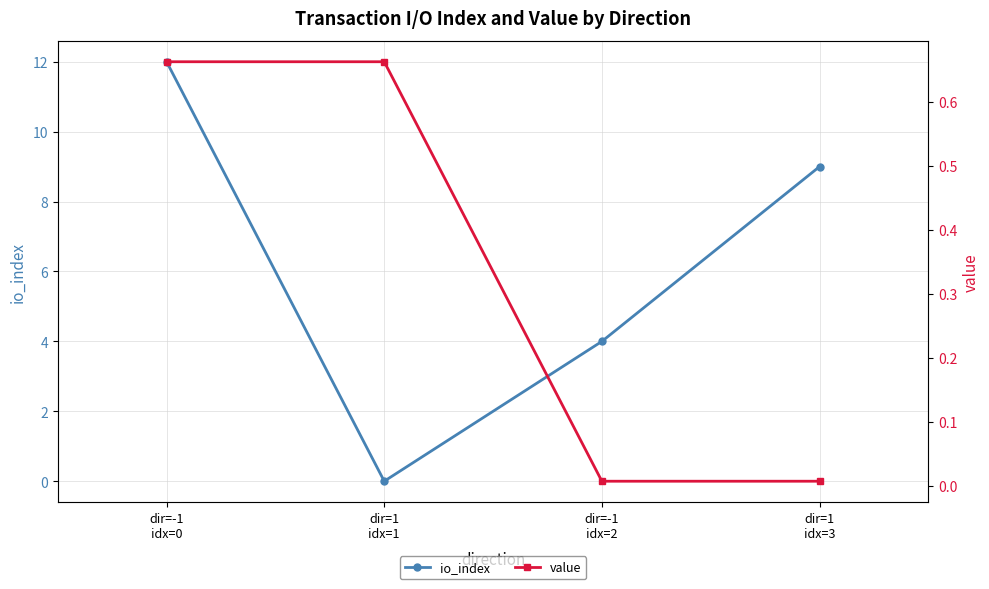

Count the number of data series in this chart.

2